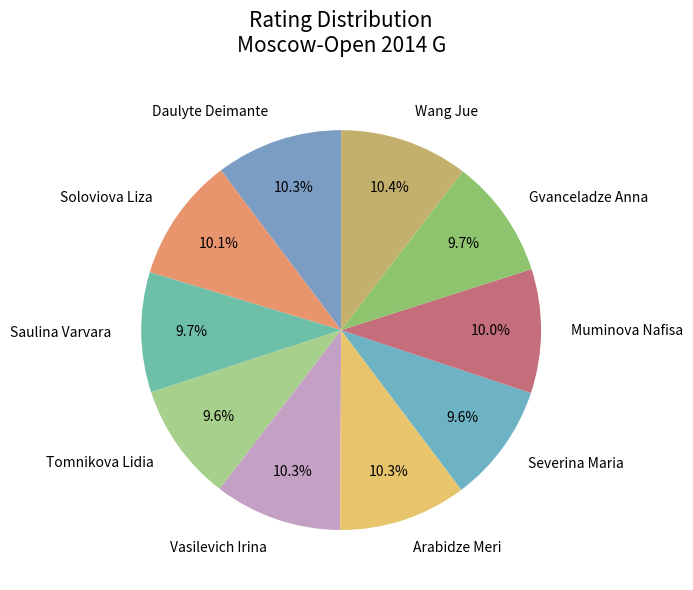

Is the sum of Saulina Varvara and Soloviova Liza greater than half?

No